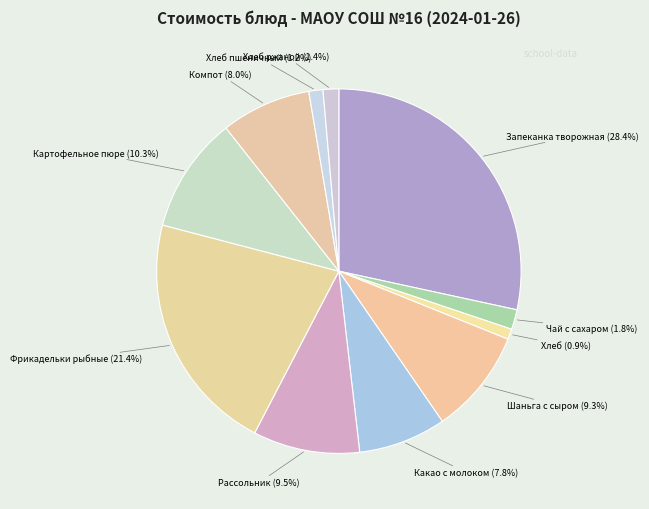

What is the ratio of the value at Запеканка творожная to the value at Картофельное пюре?

2.8